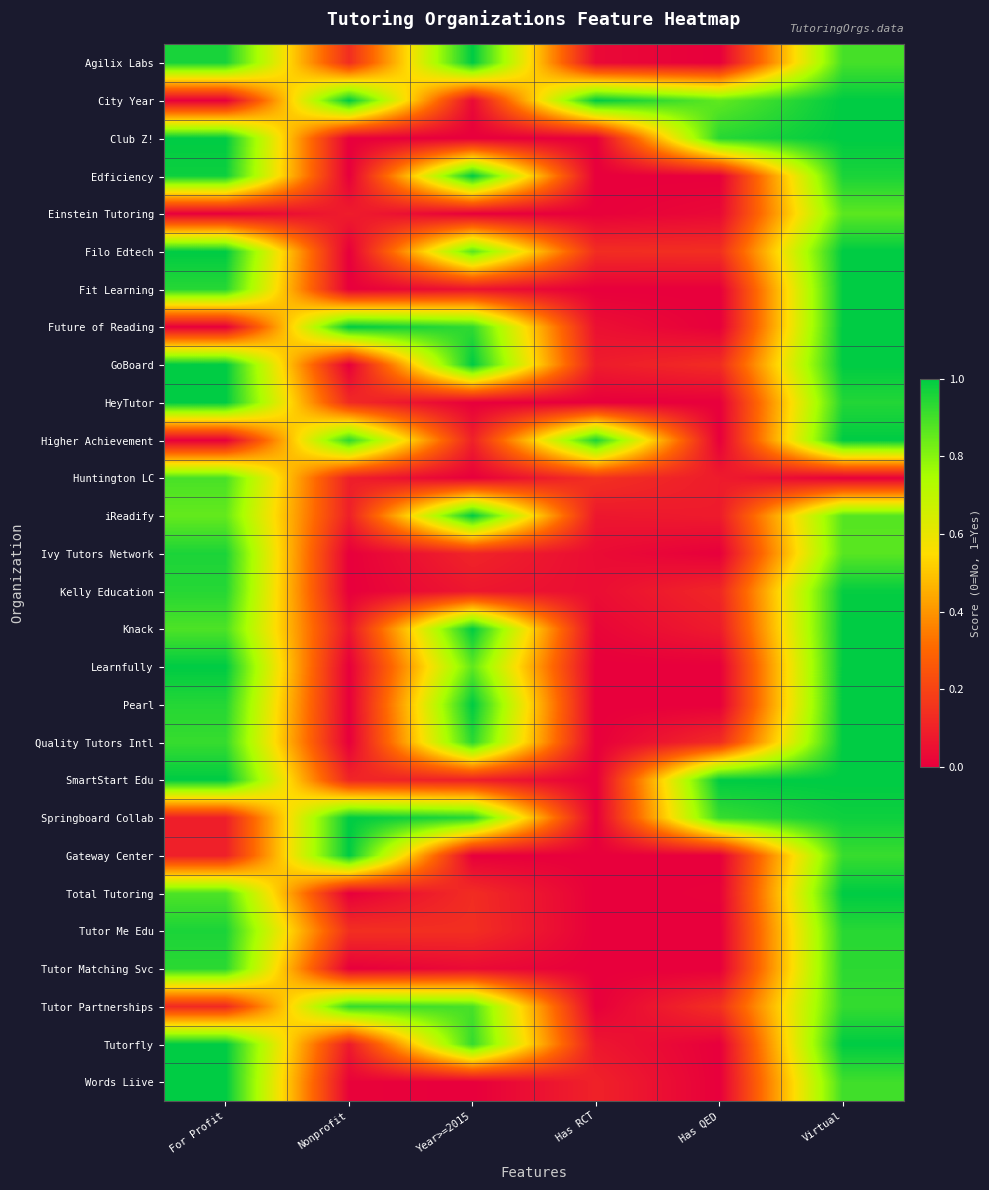

Between Nonprofit and Virtual, which is larger?

Virtual